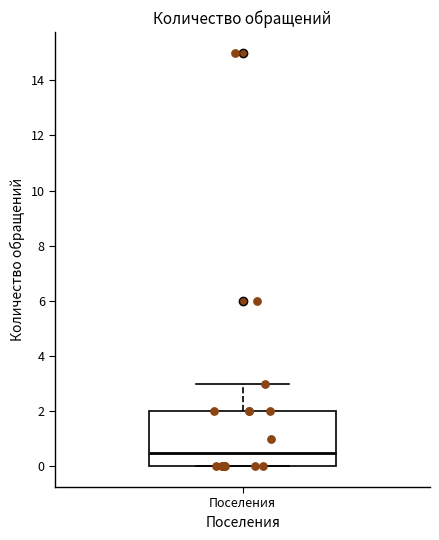

Read this box plot against the y-axis: the position of the median line, the range covered by the box, and the ends of both whiskers. The values are not printed on the chart, so give them approximately, as read against the axis.

median 0.6, box 0.0 to 2.0, whiskers 0.0 to 3.0